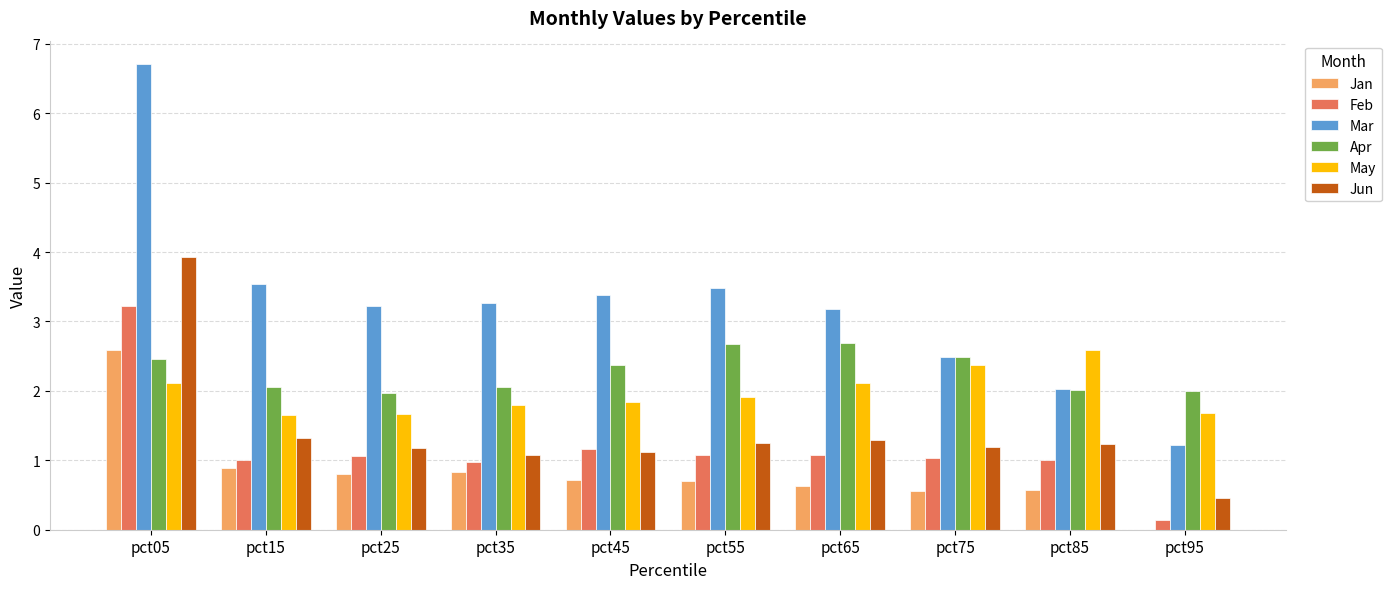

What value does the Jun series have at pct35?

1.1